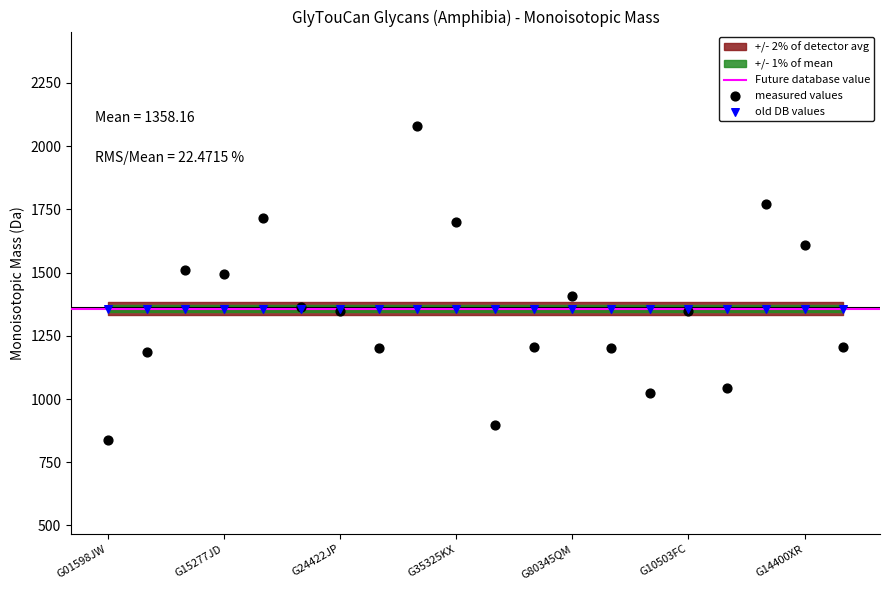

Which series contains the highest Y value?

measured values